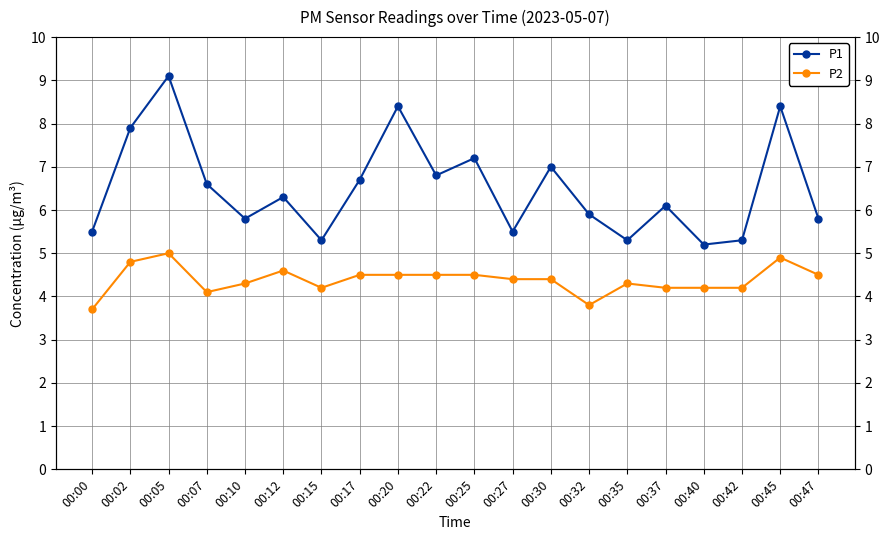

What is the average value of the P2 series?

4.4